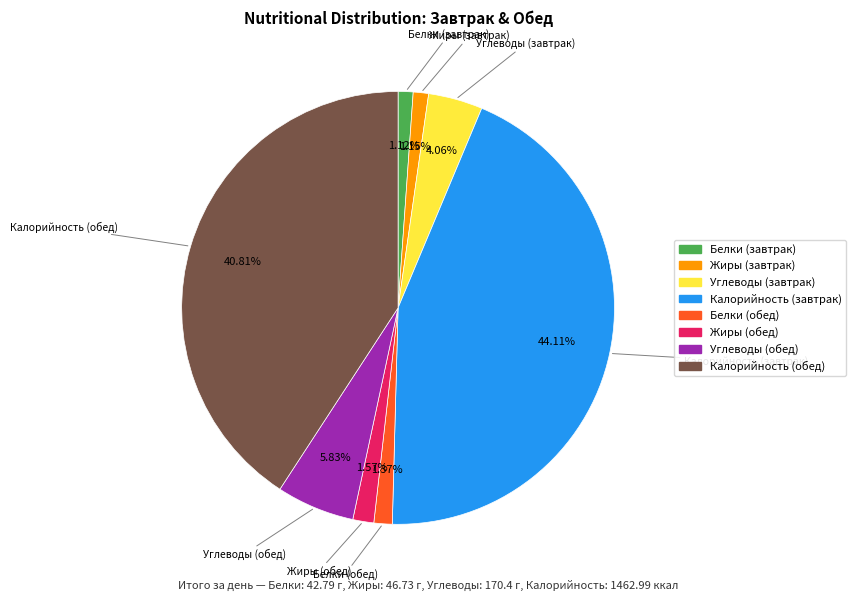

Do Калорийность (завтрак) and Жиры (завтрак) together represent more than half of the pie?

No